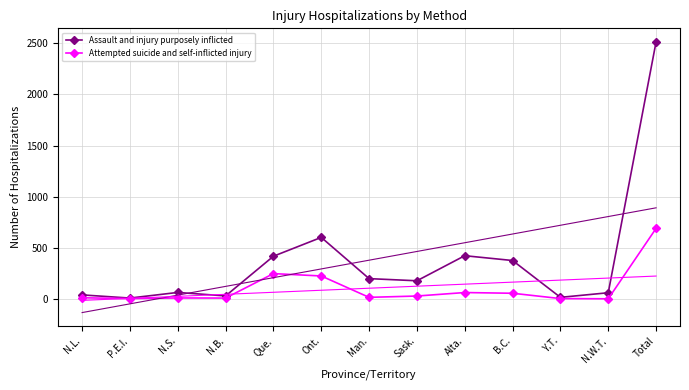

Rank the series at Sask. from lowest to highest value.

Attempted suicide and self-inflicted injury, Assault and injury purposely inflicted